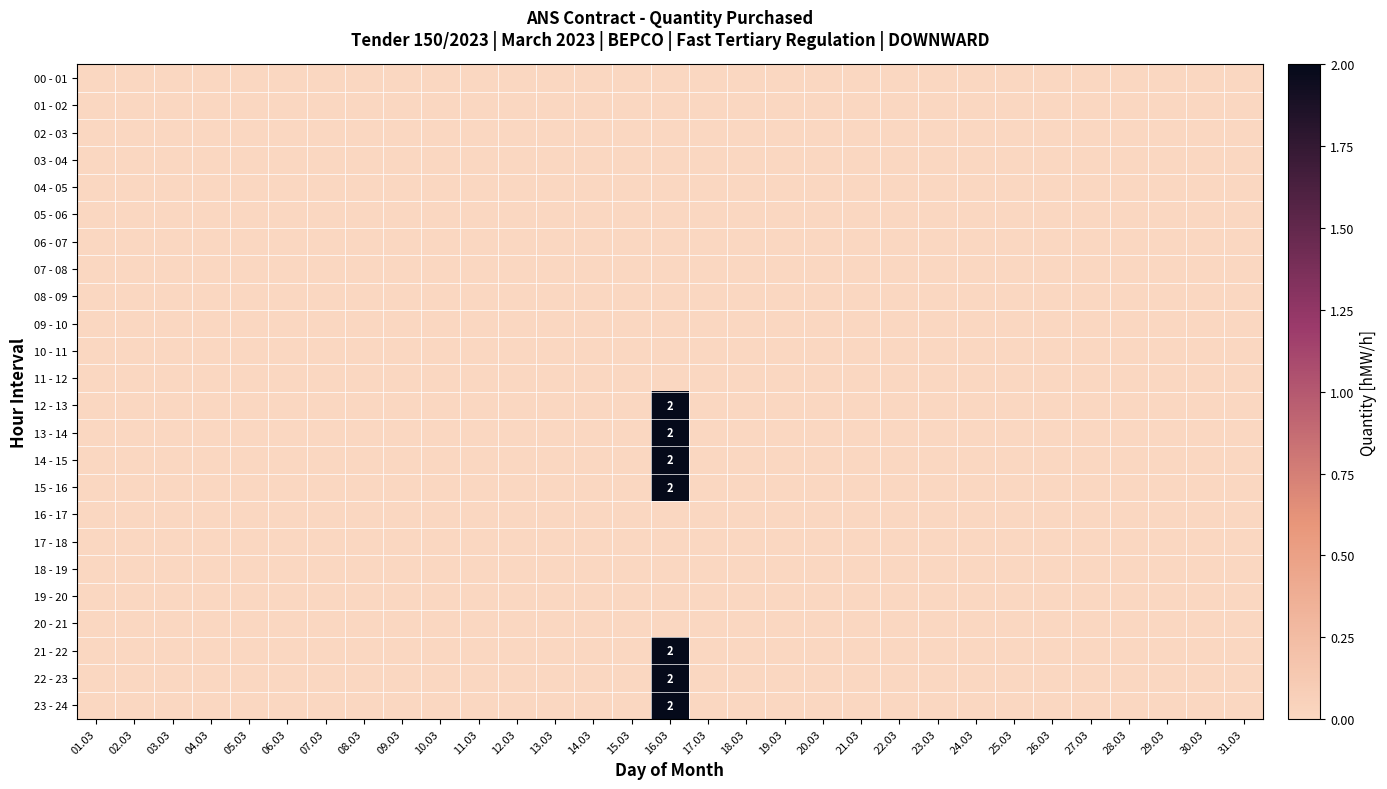

At which label does 05 - 06 reach its peak?

01.03